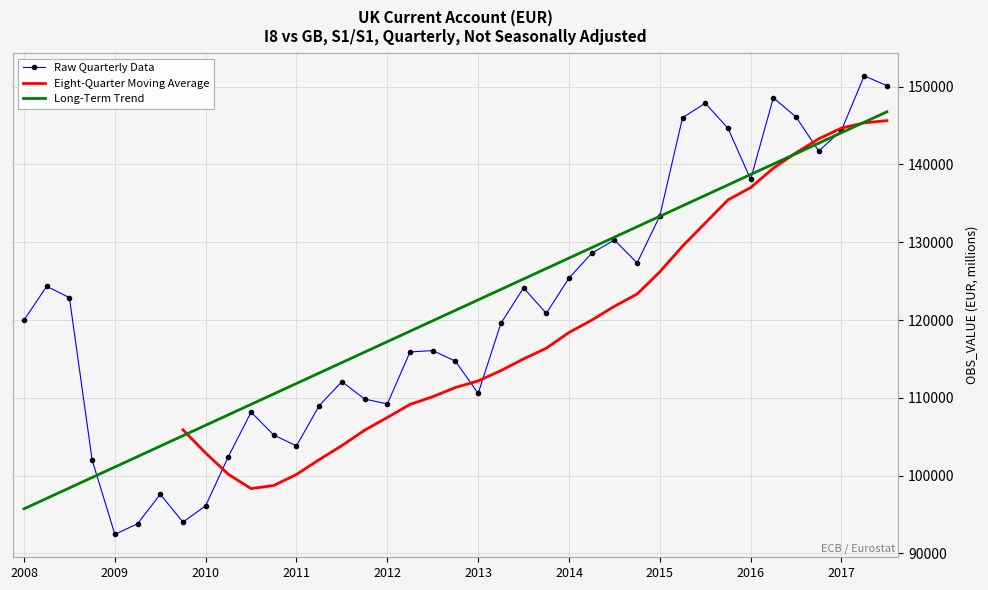

Reading left to right, what are all the values shown in this chart?

119985.3	124333.3	122878.1	102015.1	92454.7	93813.4	97607.1	94030.6	96129.8	102450.0	108166.0	105219.7	103825.8	108995.1	112086.5	109846.4	109215.0	115897.7	116073.9	114716.6	110566.1	119568.6	124137.1	120855.3	125390.2	128582.8	130293.3	127337.4	133373.1	145998.2	147864.4	144658.0	138080.4	148560.7	146098.0	141720.1	144392.9	151382.4	150121.9